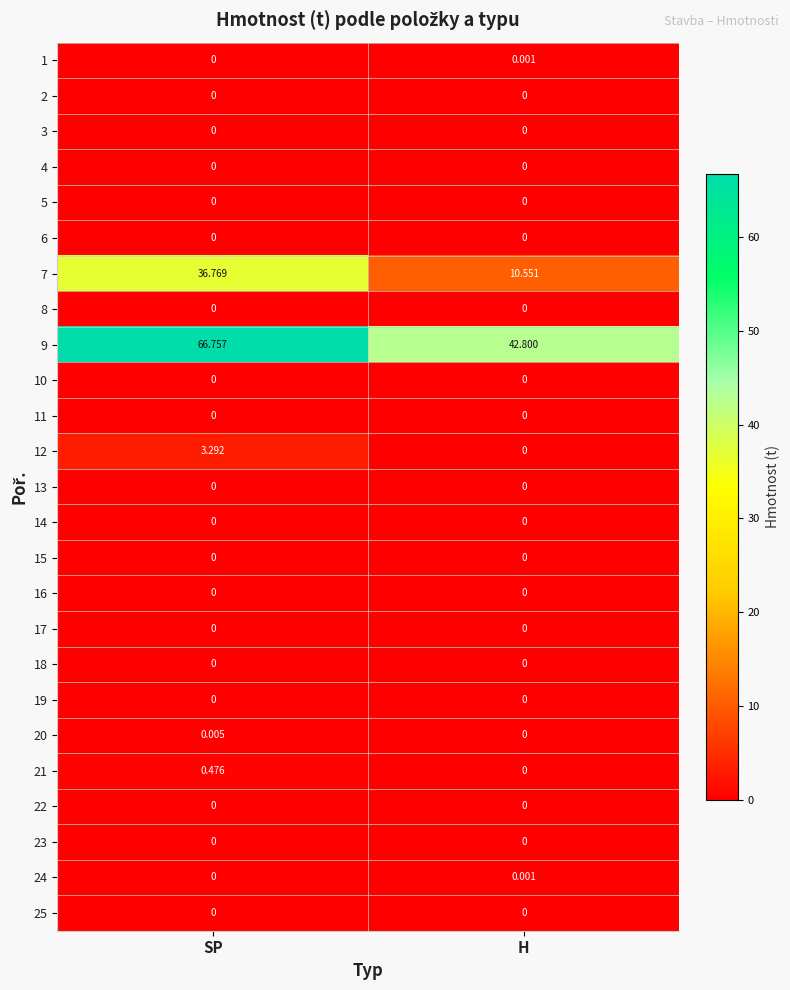

What is the difference between the highest and lowest values at SP?

66.8